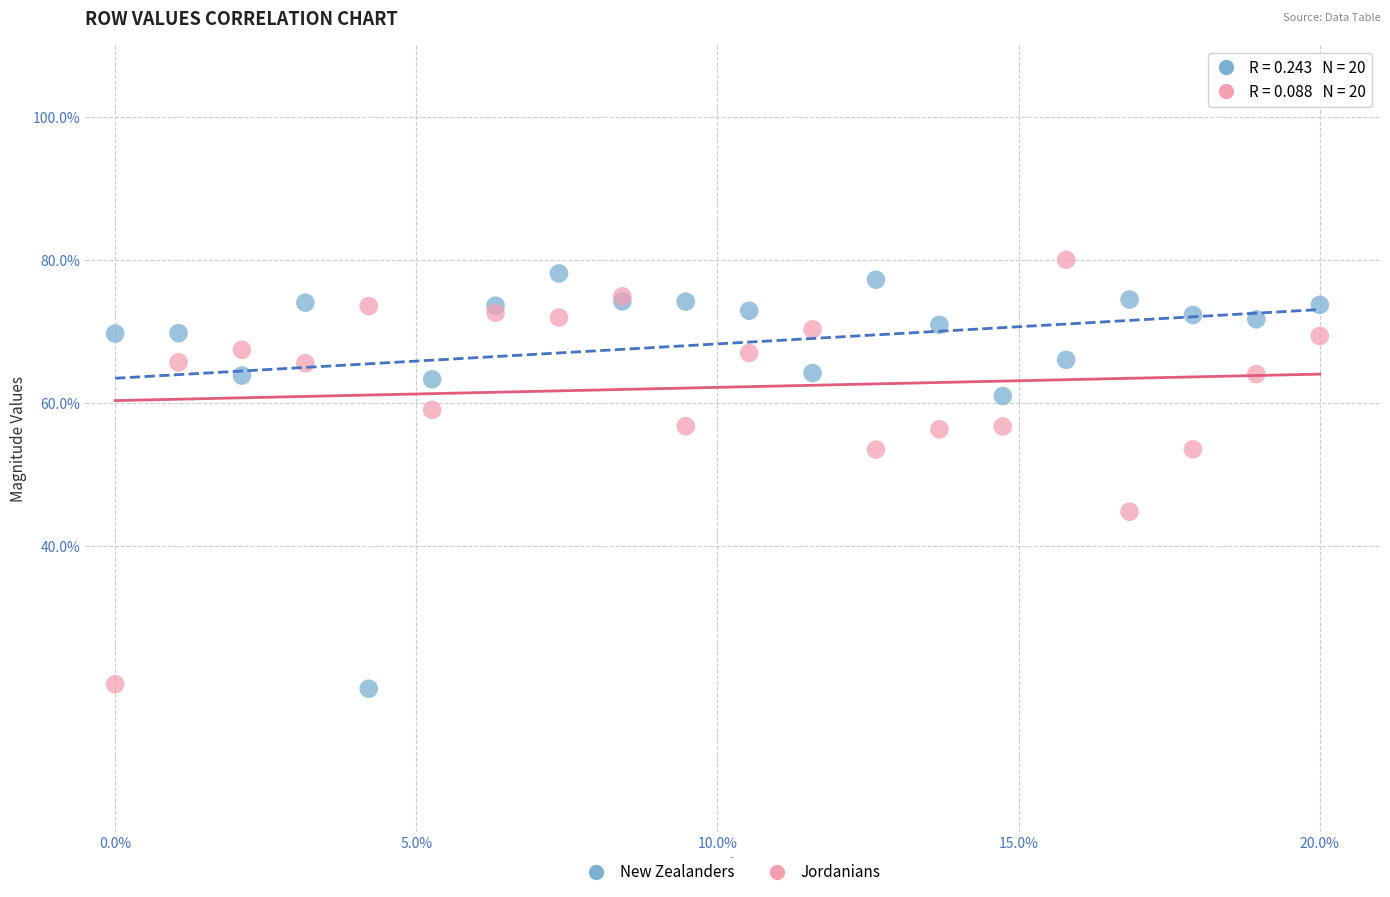

What is the X range (max minus min) for the scatter plot?

20.0